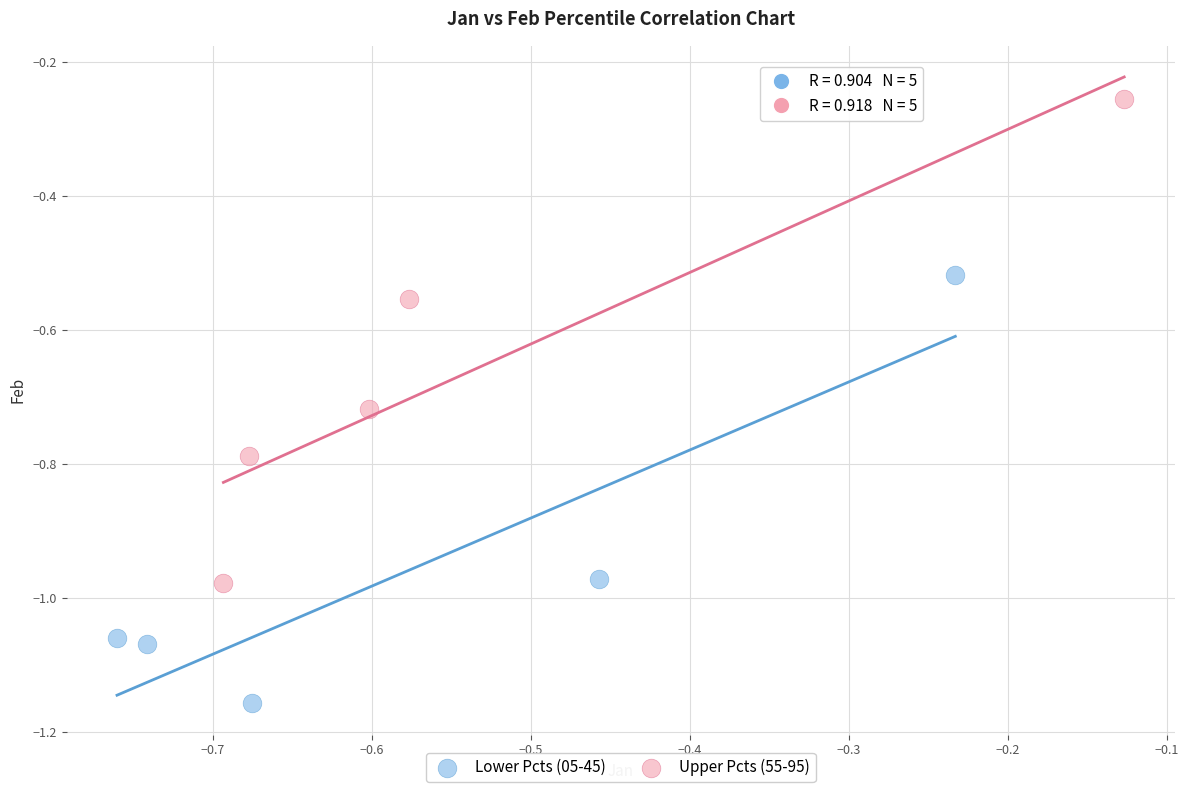

Which series contains the lowest Y value?

Lower Pcts (05-45)